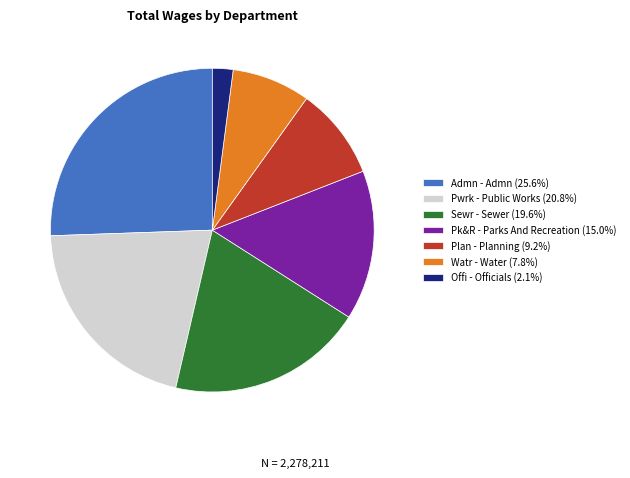

Which category has the biggest portion of the pie?

Admn - Admn